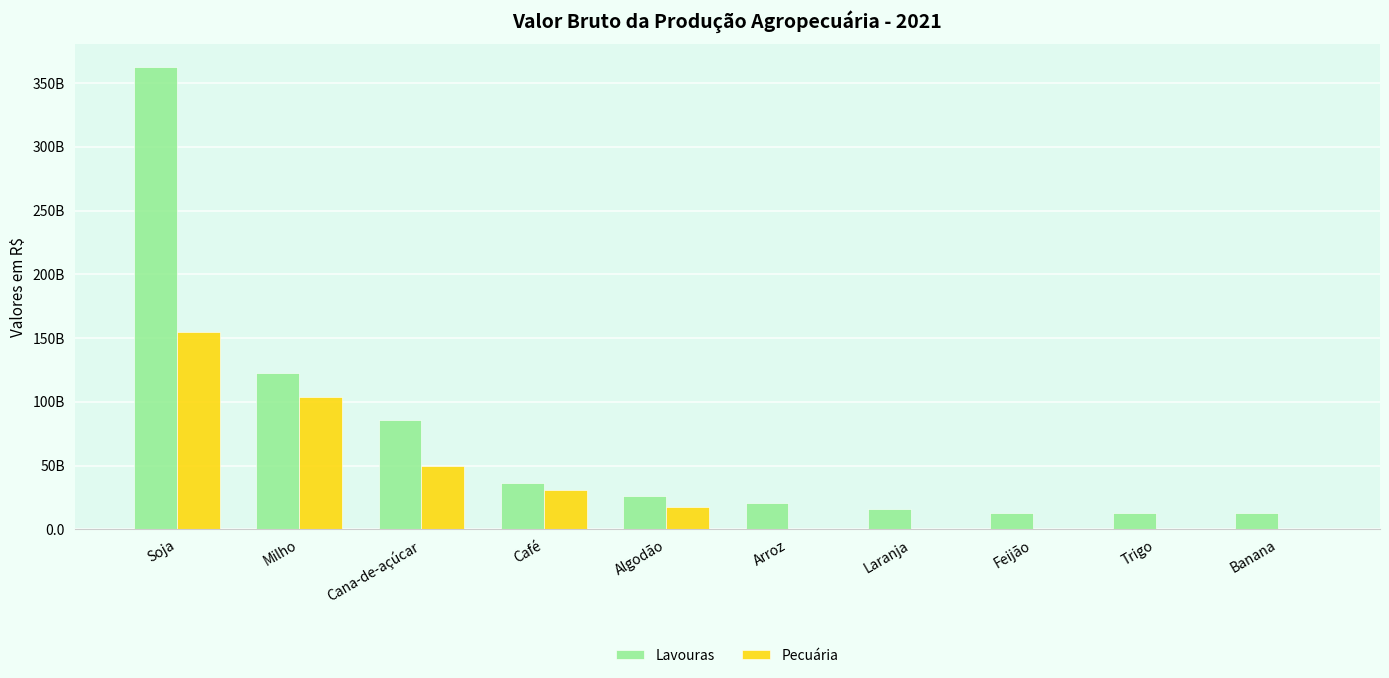

At which category is the sum across all series the highest?

Soja